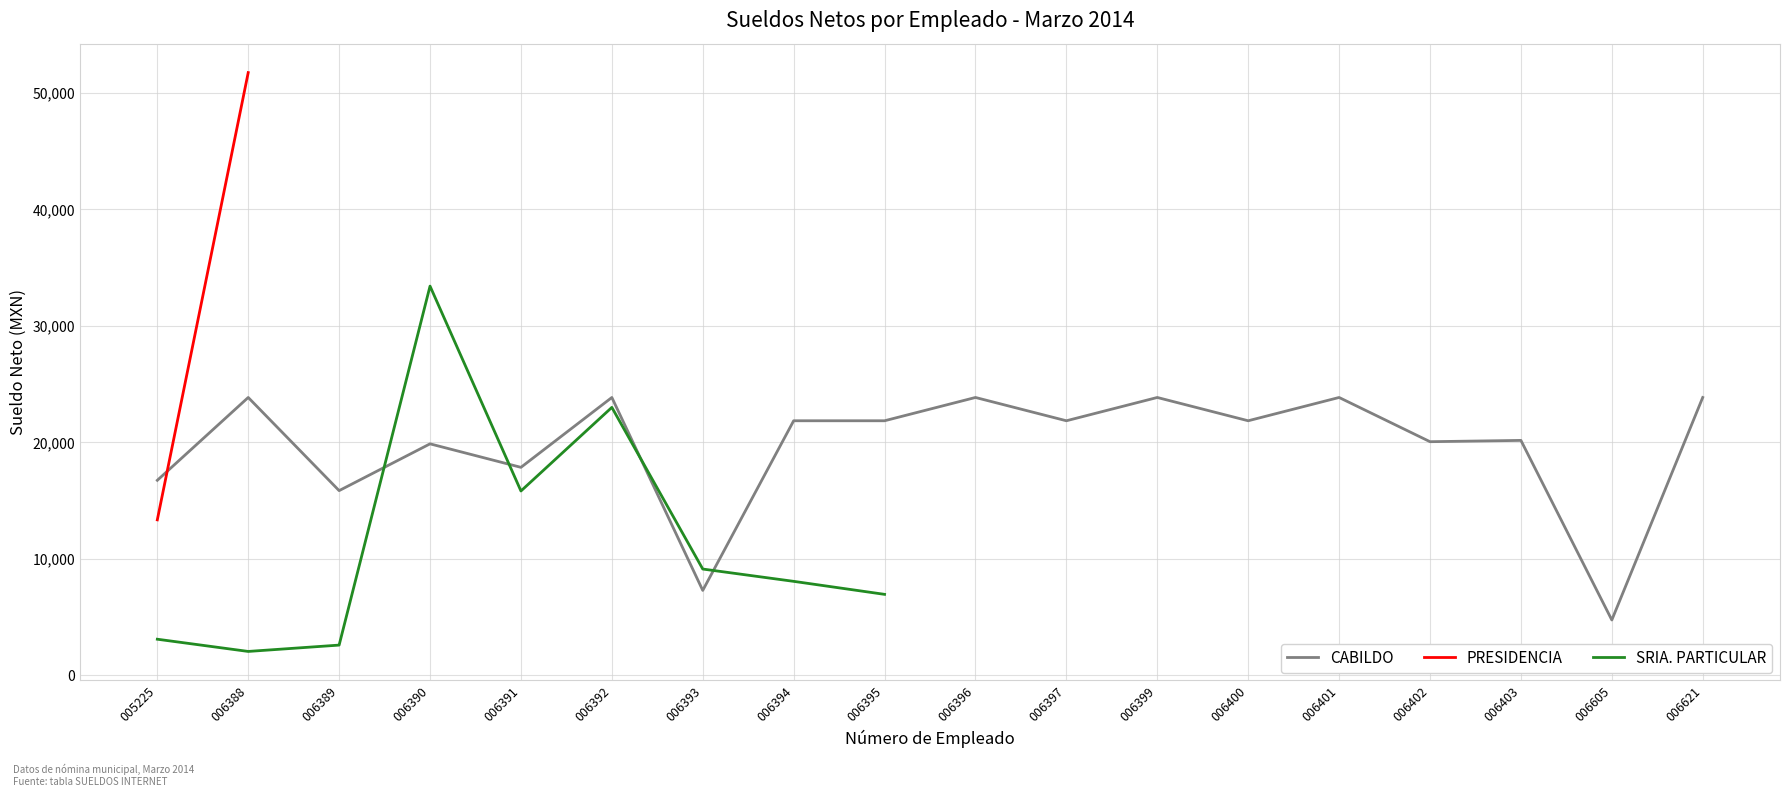

Between 006392 and 006605, which series saw the biggest shift?

CABILDO